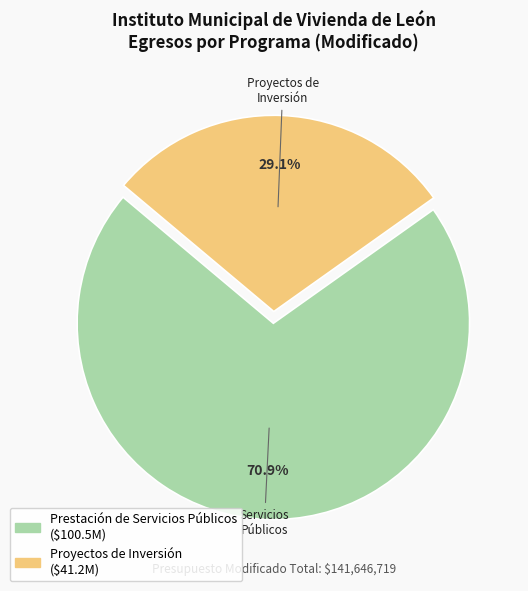

What percentage is the Prestación de Servicios Públicos slice, to the nearest percent?

71%